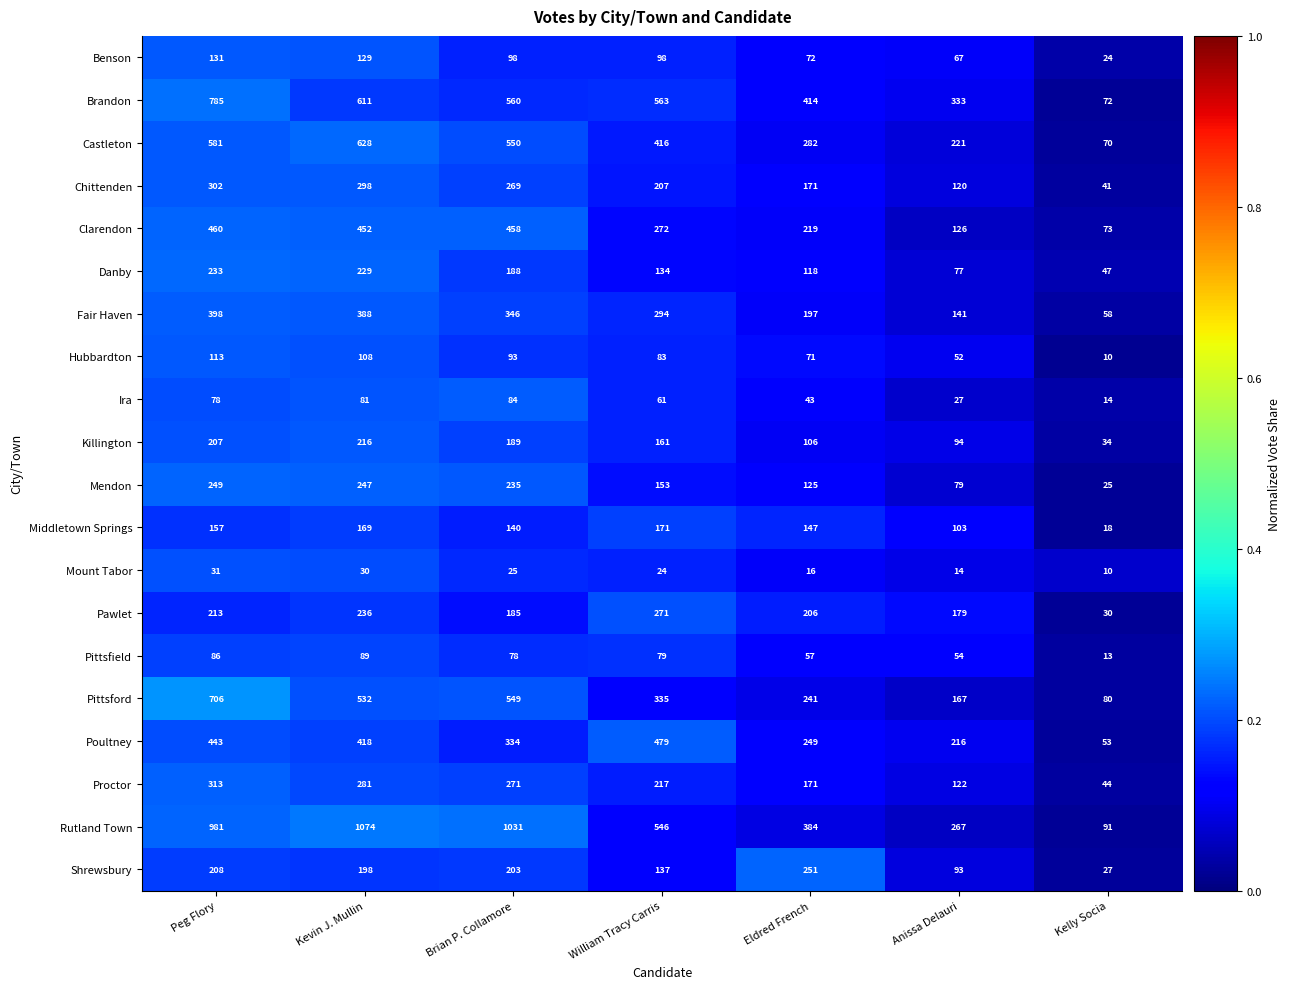

Between Brian P. Collamore and Eldred French, which series saw the biggest shift?

Rutland Town